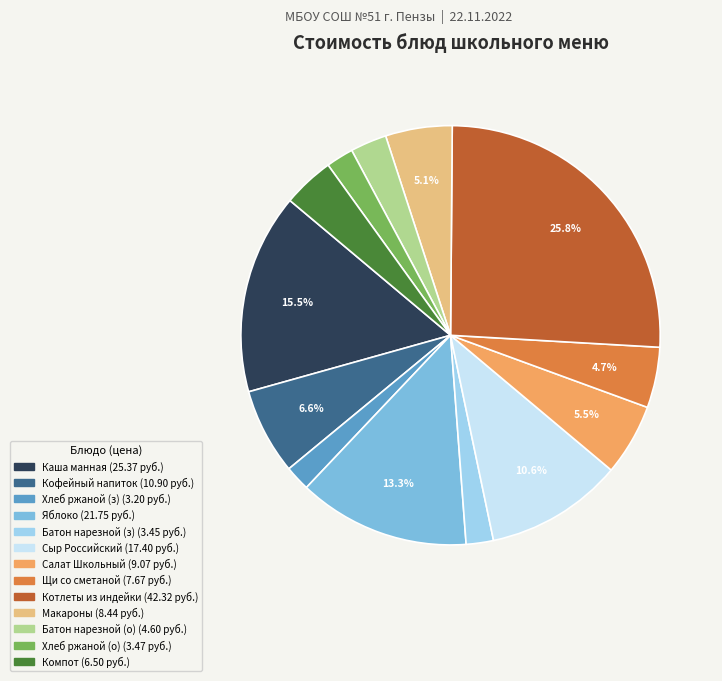

Is there a majority slice in this chart?

No